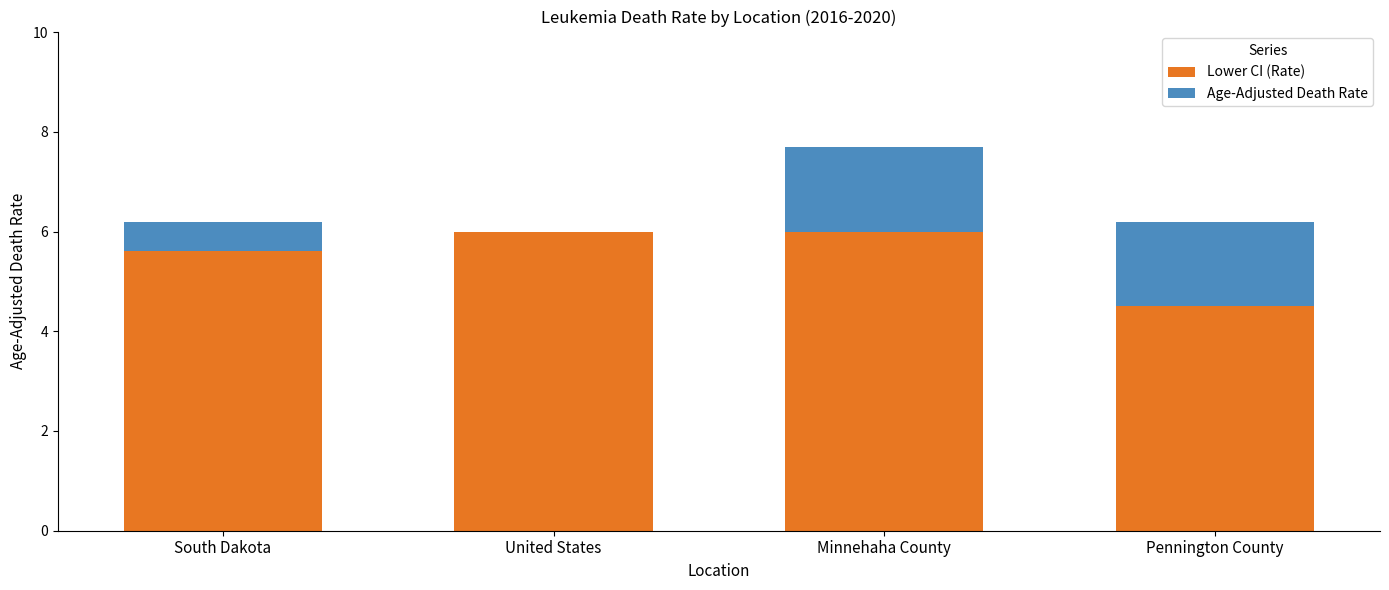

True or false: Lower CI (Rate) has a value of 5.6 at South Dakota.

True